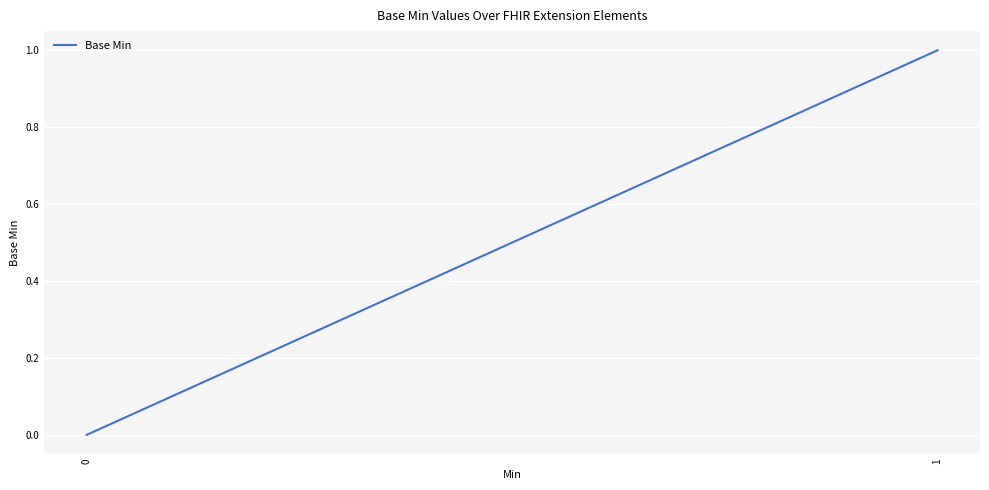

How many lines are shown in the chart?

1